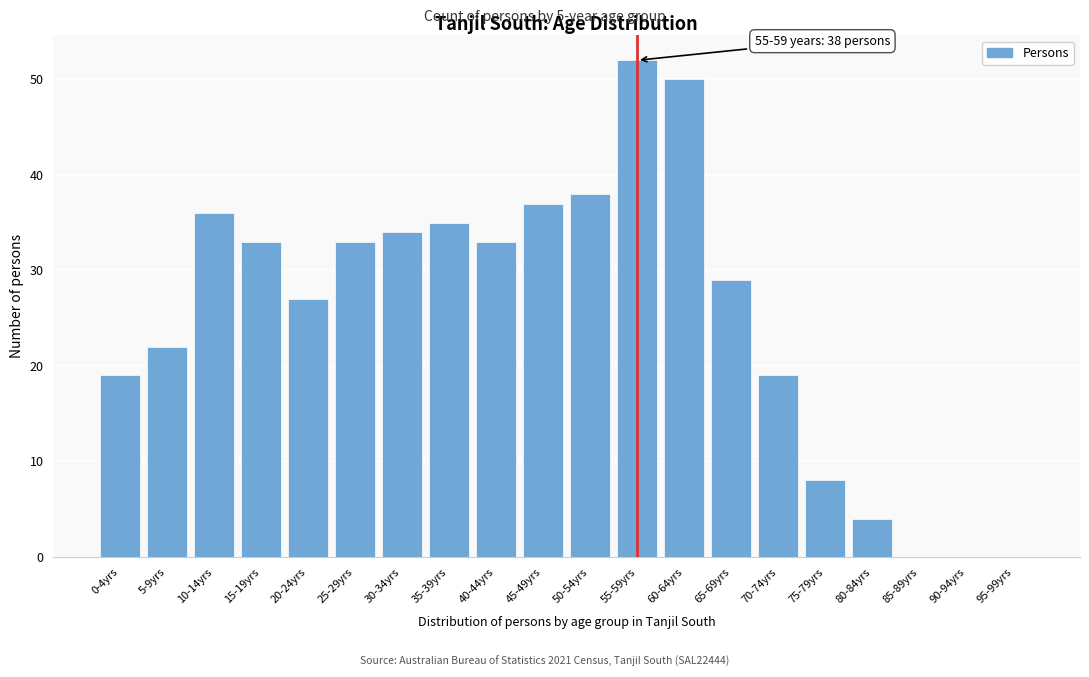

Reading left to right, what are all the values shown in this chart?

0-4yrs=19	5-9yrs=22	10-14yrs=36	15-19yrs=33	20-24yrs=27	25-29yrs=33	30-34yrs=34	35-39yrs=35	40-44yrs=33	45-49yrs=37	50-54yrs=38	55-59yrs=52	60-64yrs=50	65-69yrs=29	70-74yrs=19	75-79yrs=8	80-84yrs=4	85-89yrs=0	90-94yrs=0	95-99yrs=0